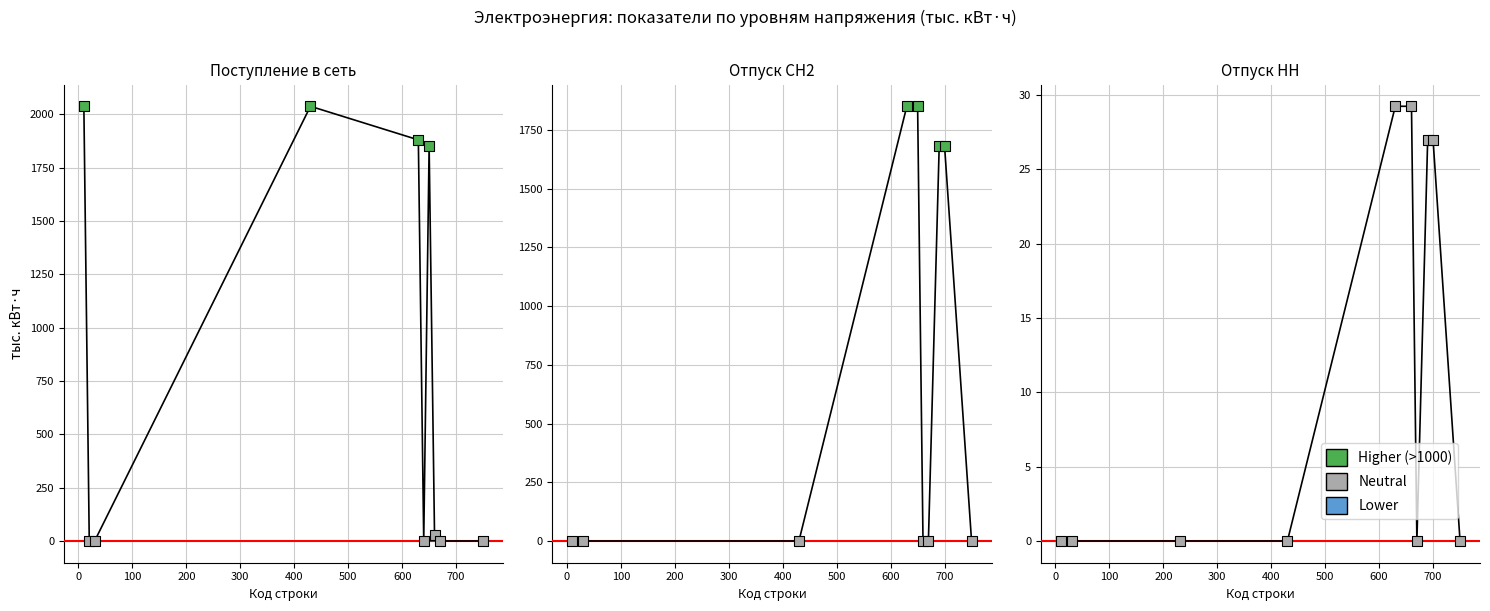

Which series has the largest Y range (max minus min)?

Поступление в сеть (Всего)